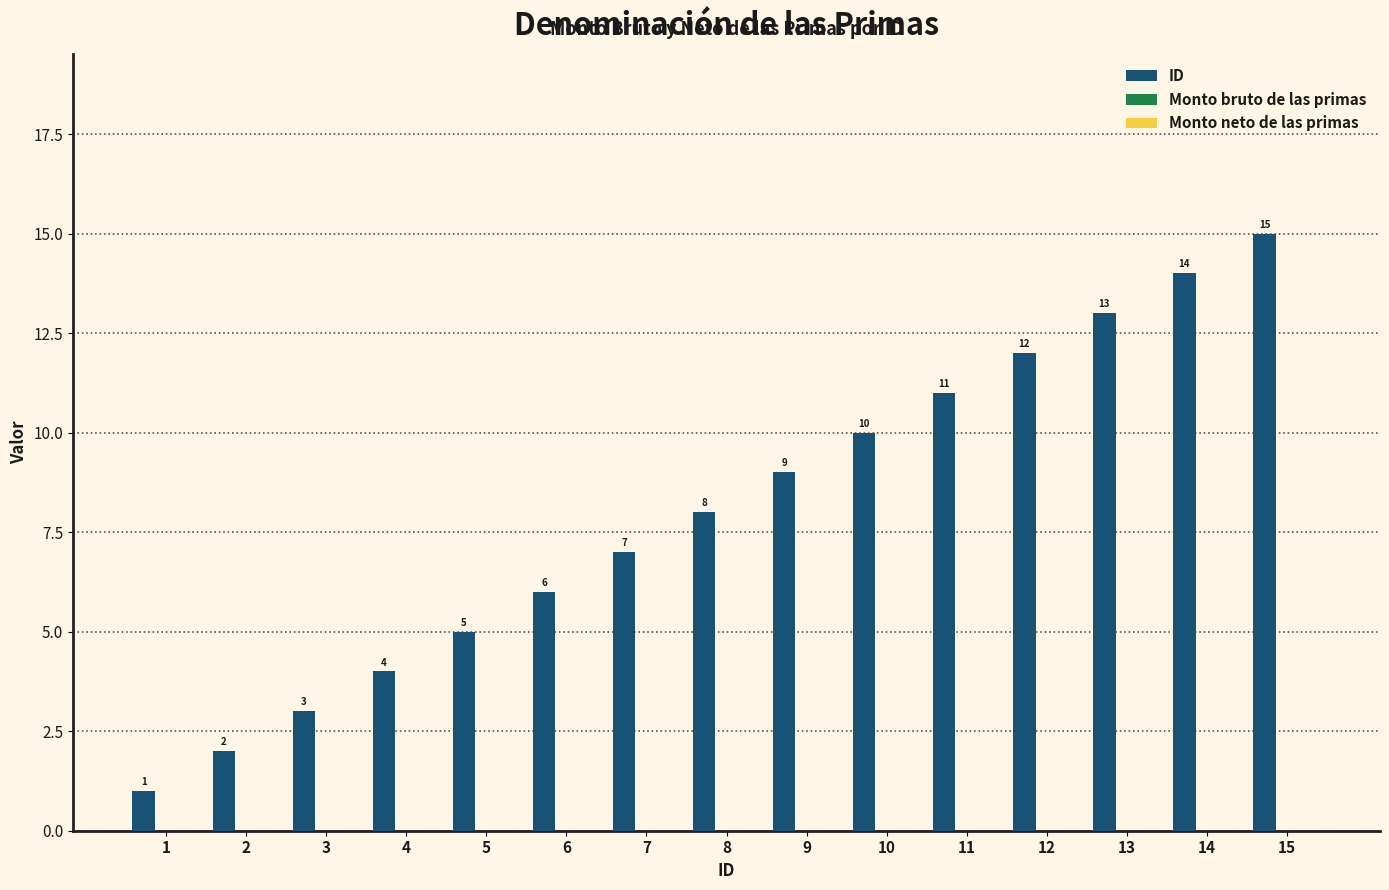

What is the greatest value displayed?

15